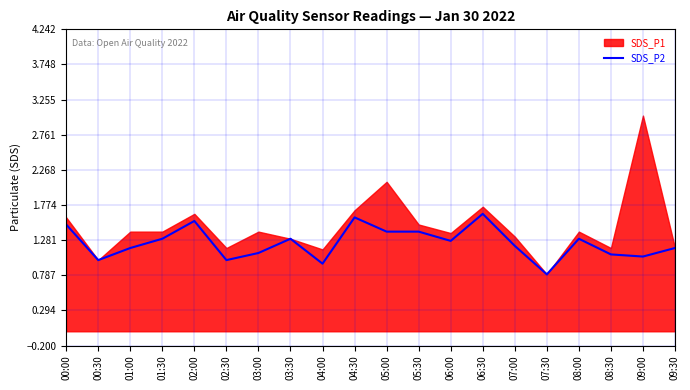

What is the ratio of the value at 08:30 to the value at 06:30?

0.7